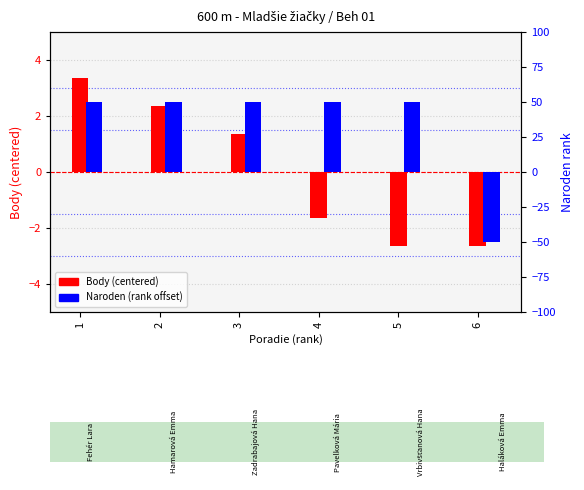

At 4, list the series in order from smallest to largest.

Body (centered), Naroden (rank)